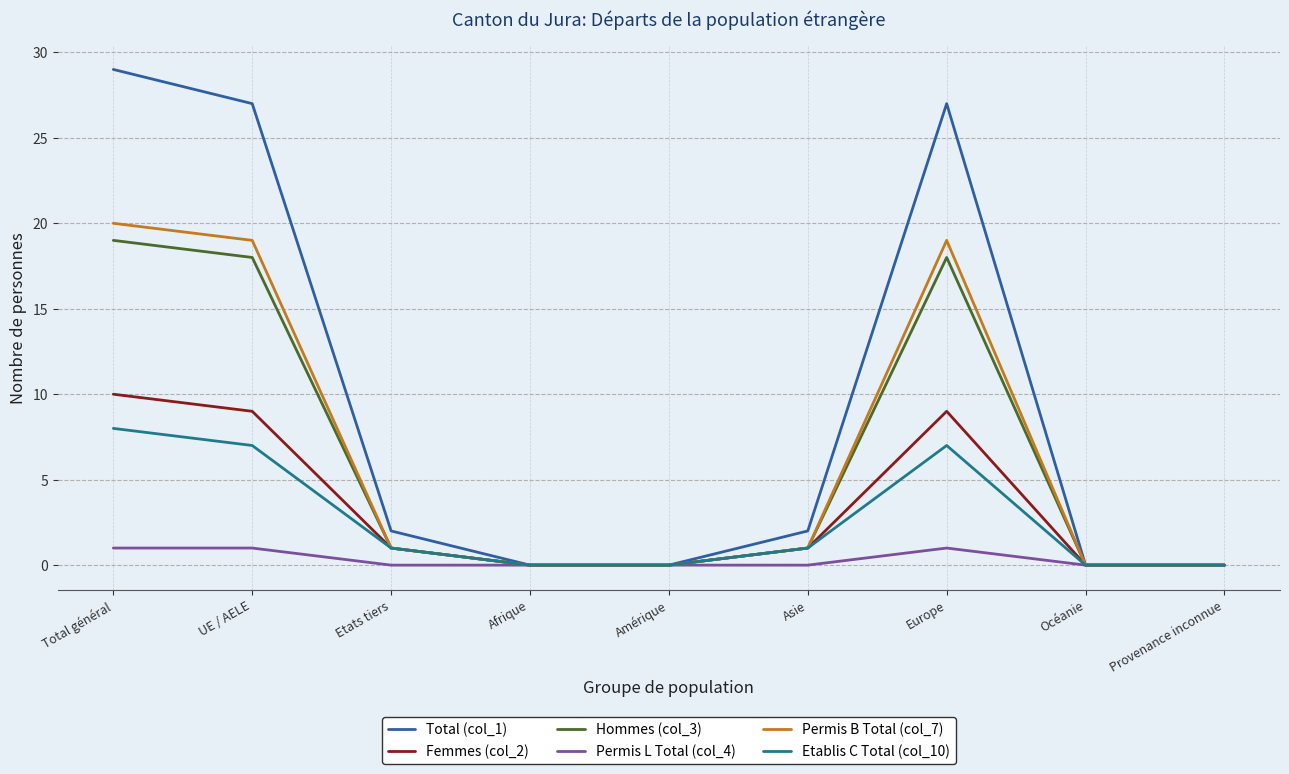

Reading left to right, transcribe all the data shown in this chart.

Total (col_1): Total général=29	UE / AELE=27	Etats tiers=2	Afrique=0	Amérique=0	Asie=2	Europe=27	Océanie=0	Provenance inconnue=0
Femmes (col_2): Total général=10	UE / AELE=9	Etats tiers=1	Afrique=0	Amérique=0	Asie=1	Europe=9	Océanie=0	Provenance inconnue=0
Hommes (col_3): Total général=19	UE / AELE=18	Etats tiers=1	Afrique=0	Amérique=0	Asie=1	Europe=18	Océanie=0	Provenance inconnue=0
Permis L Total (col_4): Total général=1	UE / AELE=1	Etats tiers=0	Afrique=0	Amérique=0	Asie=0	Europe=1	Océanie=0	Provenance inconnue=0
Permis B Total (col_7): Total général=20	UE / AELE=19	Etats tiers=1	Afrique=0	Amérique=0	Asie=1	Europe=19	Océanie=0	Provenance inconnue=0
Etablis C Total (col_10): Total général=8	UE / AELE=7	Etats tiers=1	Afrique=0	Amérique=0	Asie=1	Europe=7	Océanie=0	Provenance inconnue=0